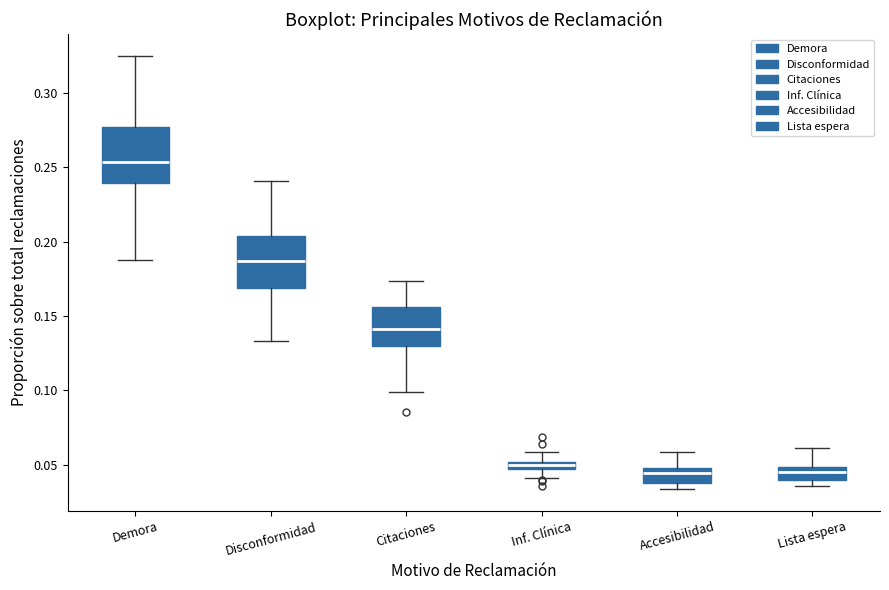

Which box's median line is the highest?

Demora